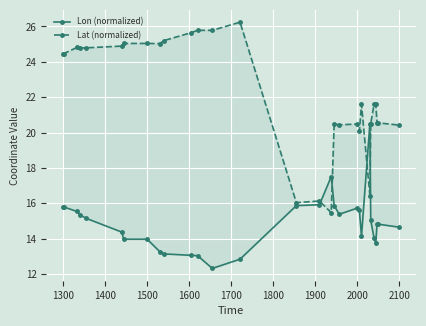

Rank the series at 1600 from highest to lowest value.

Lat (normalized), Lon (normalized)